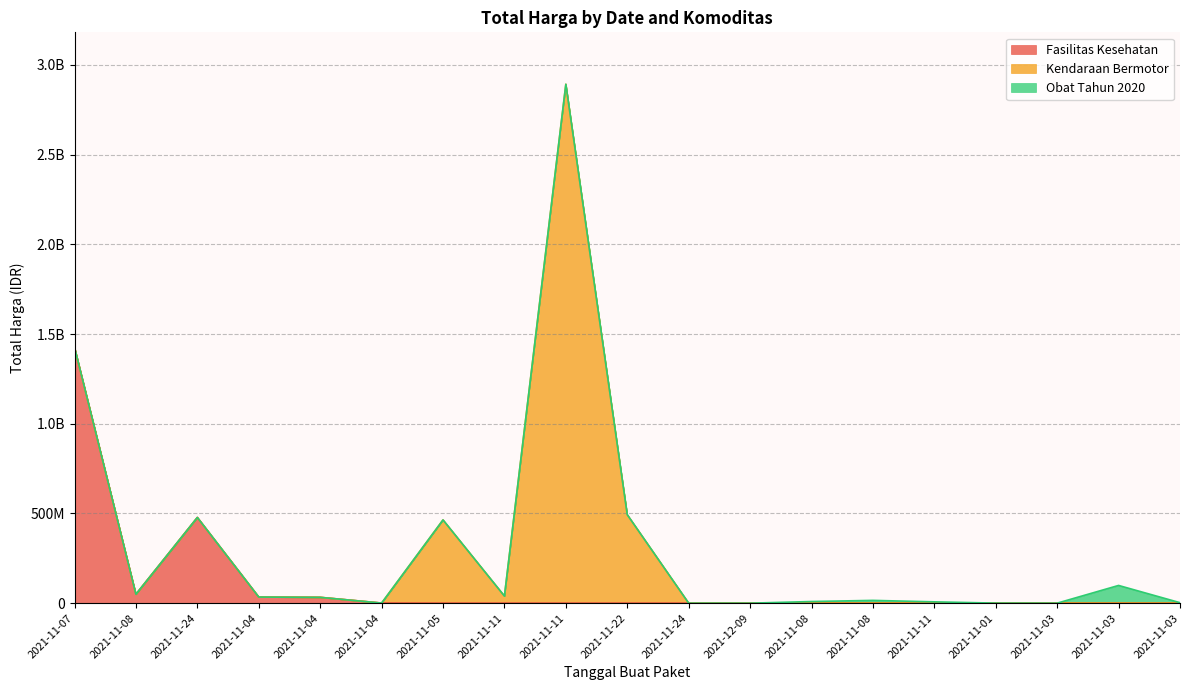

What is the sum of the values at 2021-11-08 and 2021-12-09?

49730040